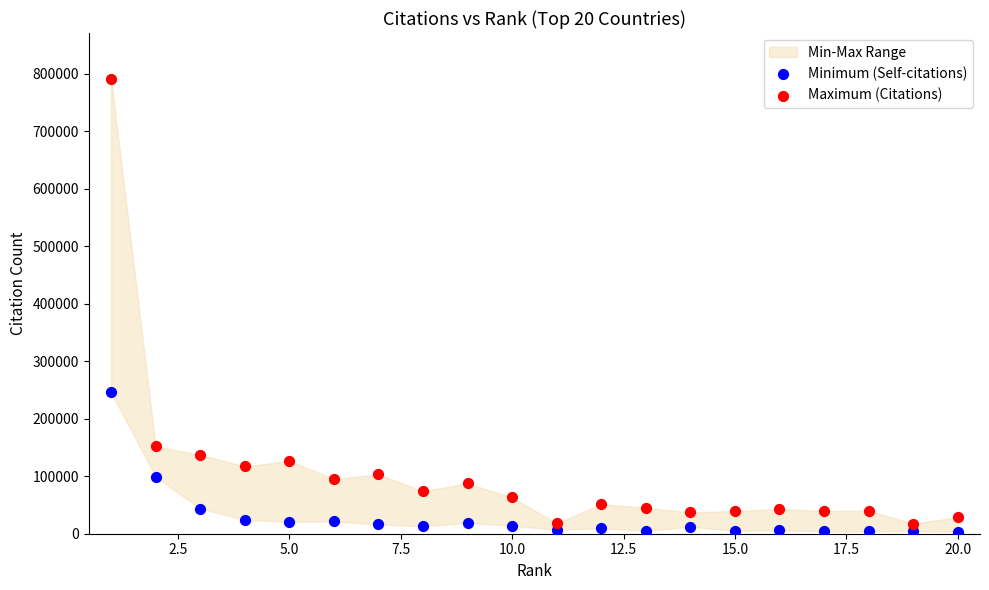

Across all series, what Y value is closest to 397538?

245708